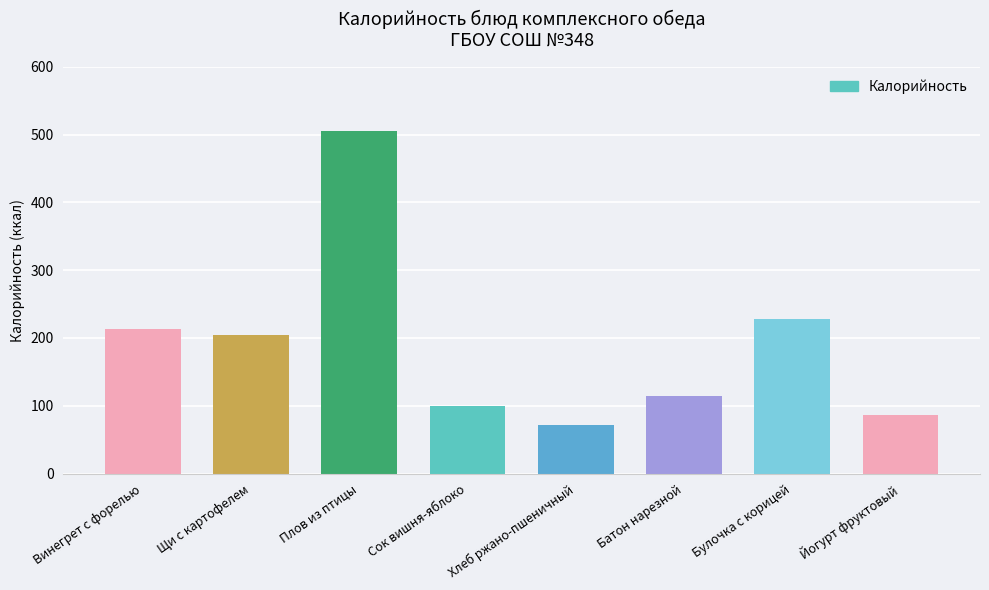

What is the label of the 6th bar from the right?

Плов из птицы